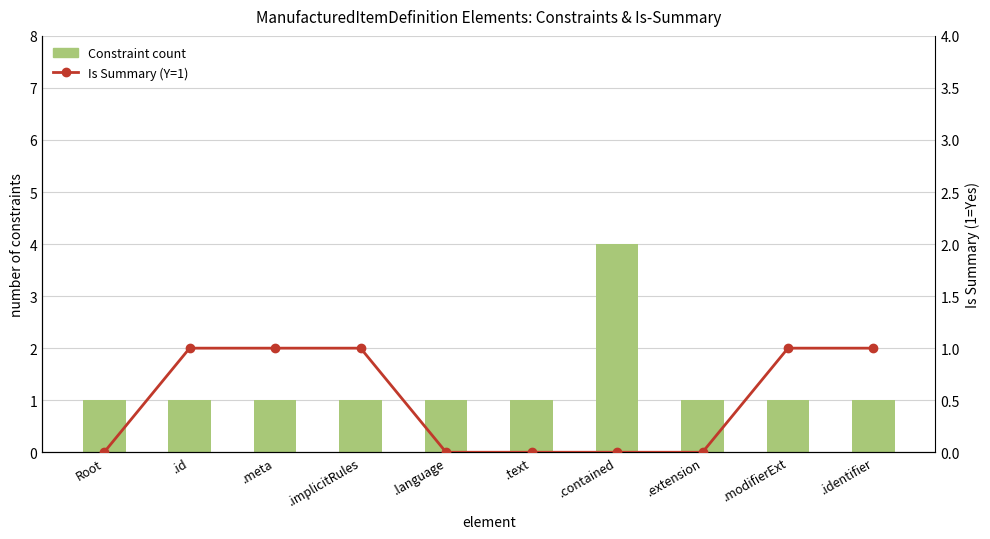

Which series has the largest total across all categories?

Constraint count